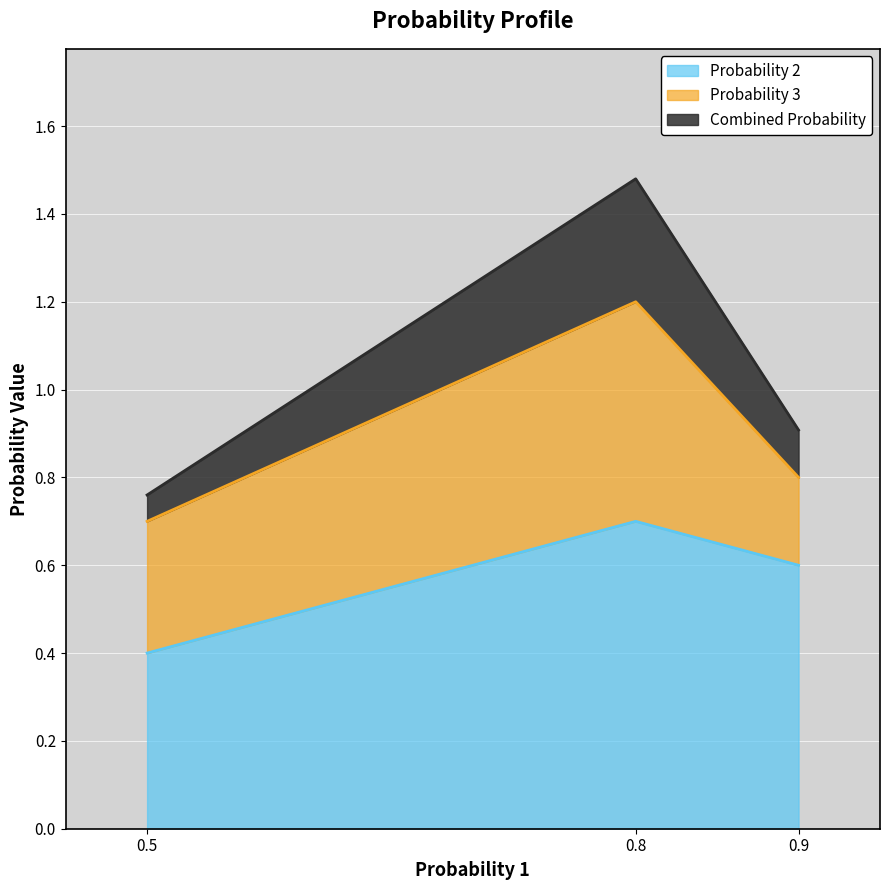

List the labels in order of Probability 2 value, largest first.

0.8, 0.9, 0.5